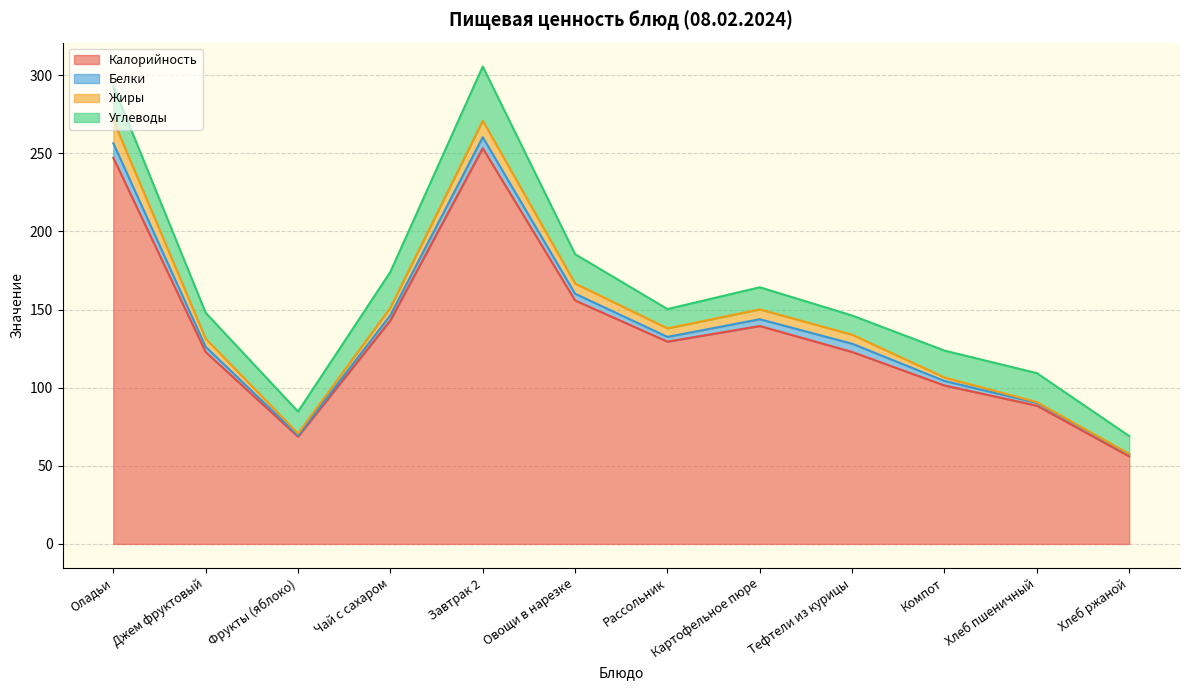

At how many categories does at least one series exceed 173?

2